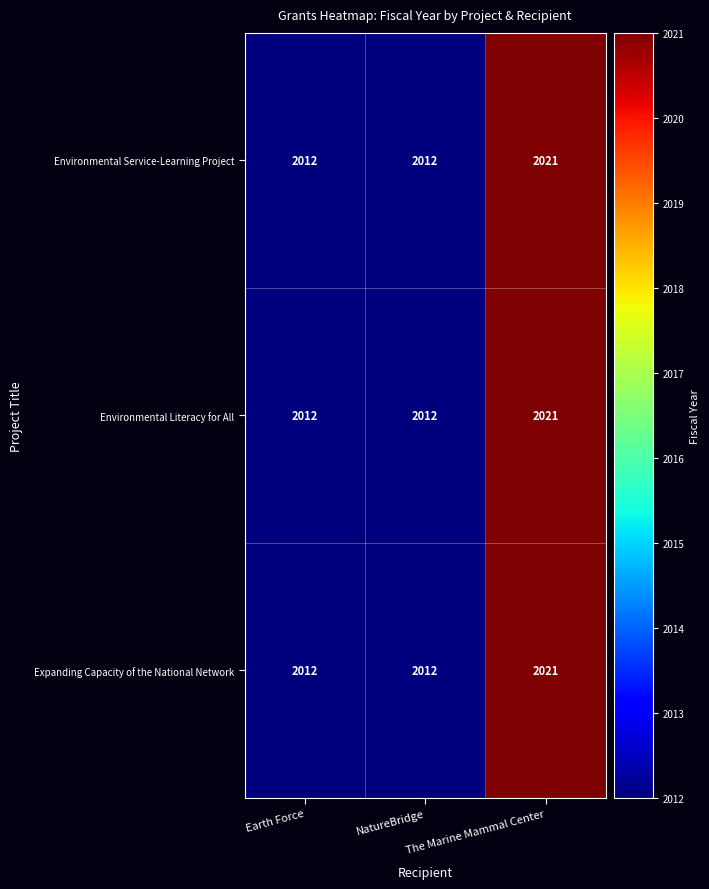

Is the value of Environmental Service-Learning Project at Earth Force greater than the value of Environmental Literacy for All at The Marine Mammal Center?

No